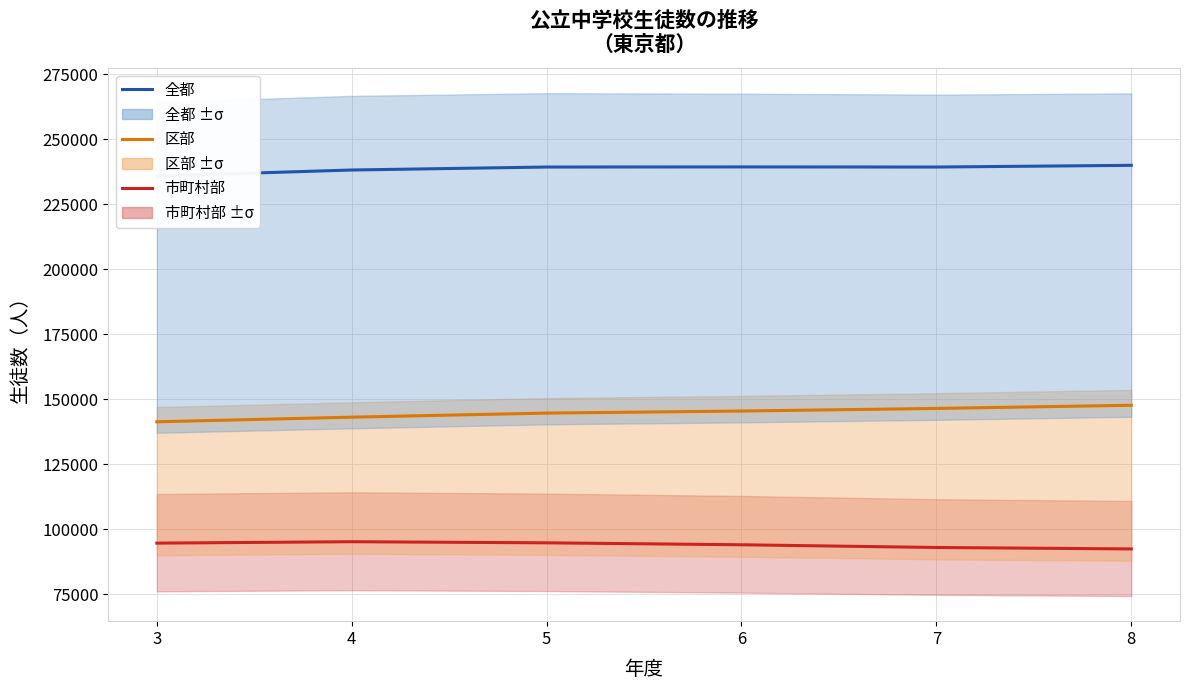

The 区部 series shows 144628 at 5. True or false?

True